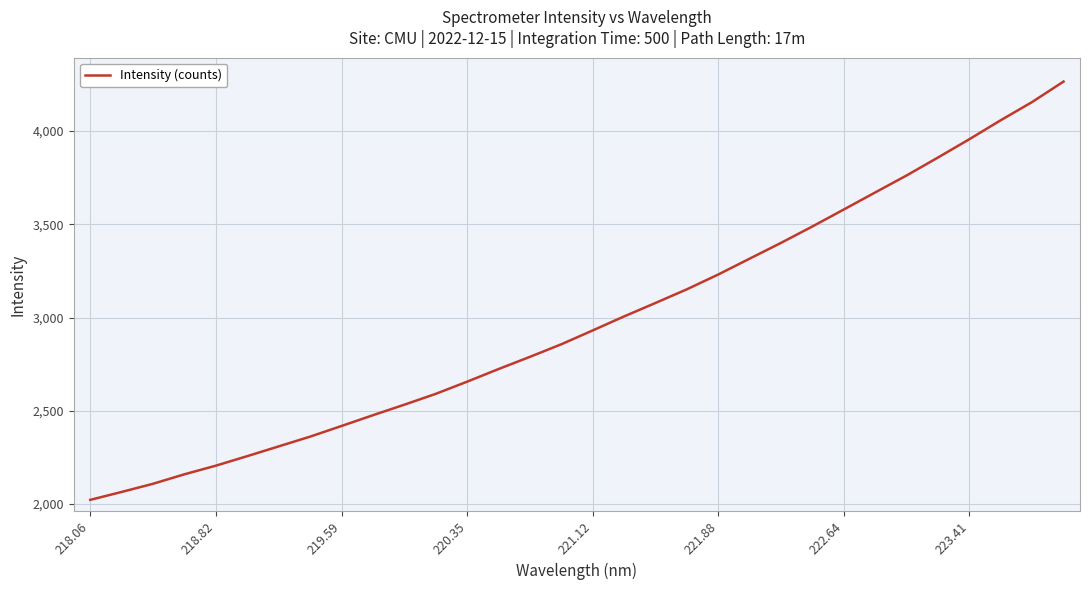

What is the minimum value shown in the chart?

2021.9